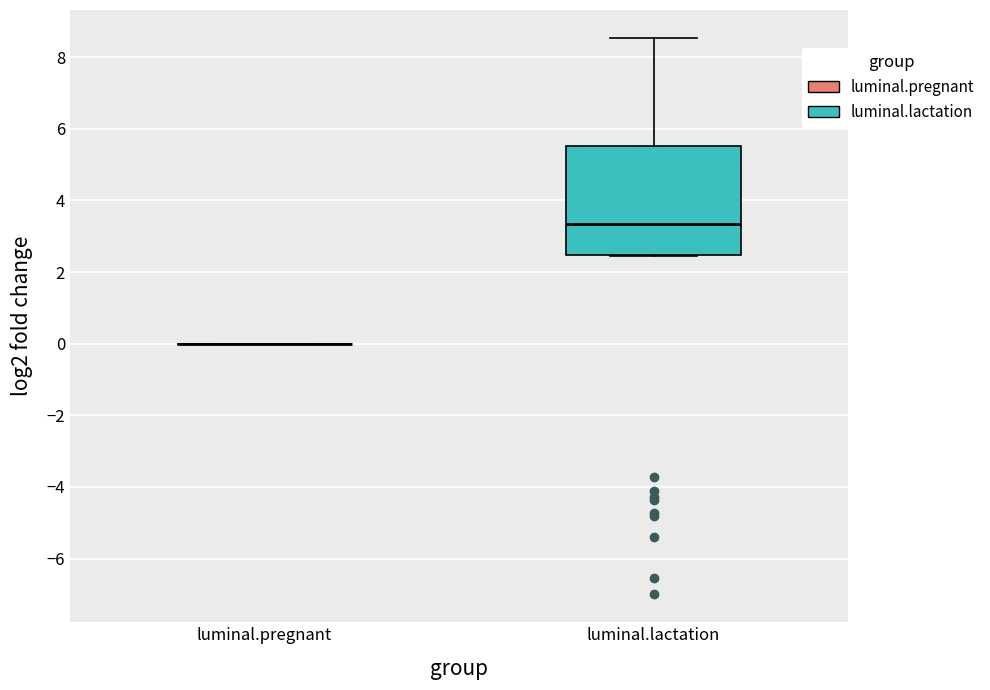

Reading left to right, transcribe this box plot: for each box, give where its median line is, the range the box spans, and where its two whiskers end, as read against the y-axis. The values are not printed on the chart, so give them approximately, as read against the axis.

luminal.pregnant: box collapsed to a line at 0.0, whiskers 0.0 to 0.0
luminal.lactation: median 3.4, box 2.4 to 5.6, whiskers 2.4 to 8.6